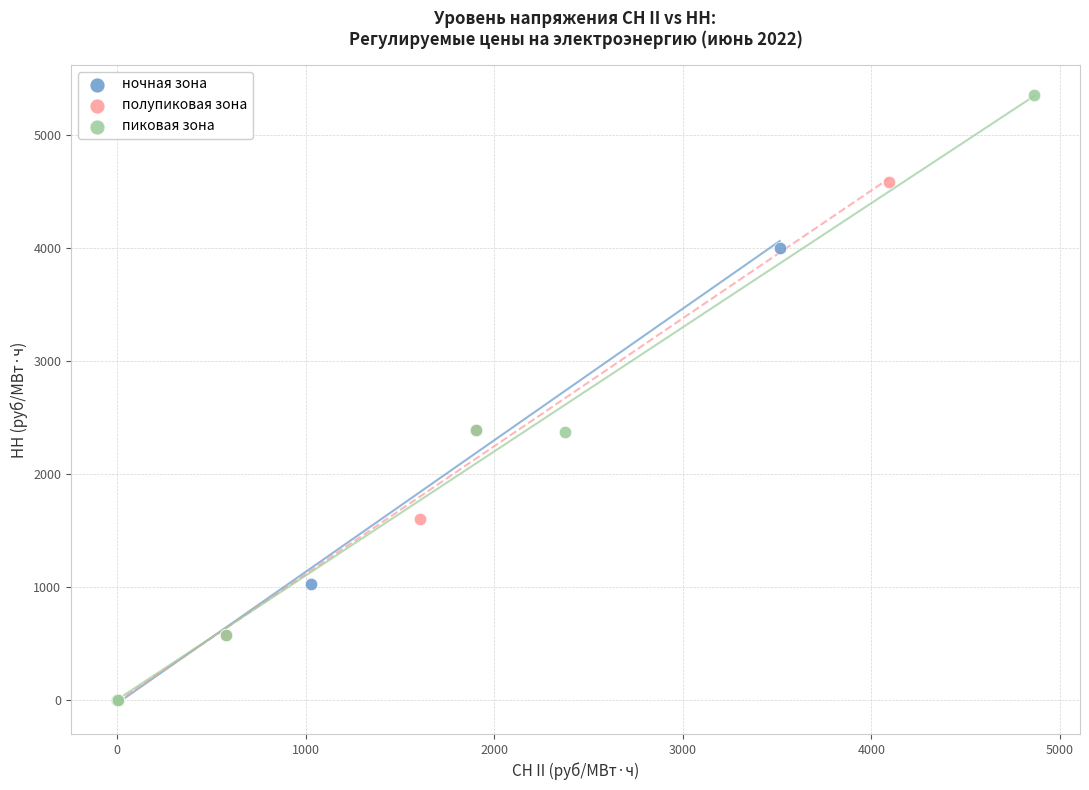

Which series has the widest spread of Y values?

пиковая зона